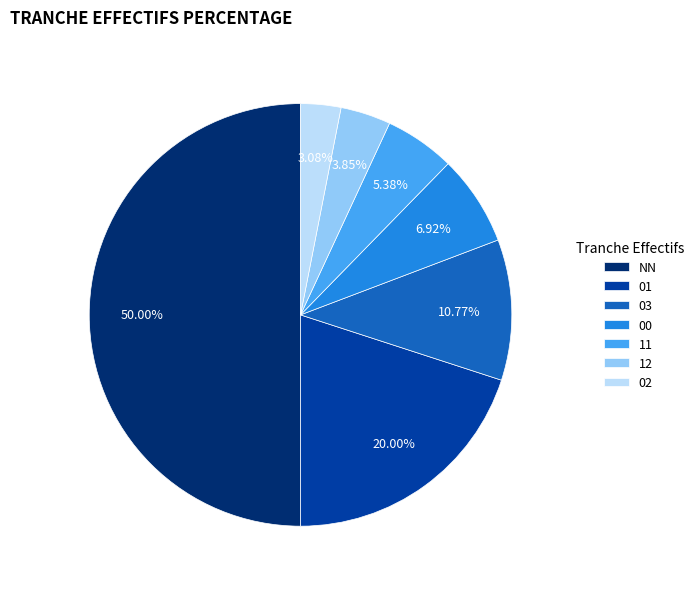

Is 11 the majority of the pie?

No